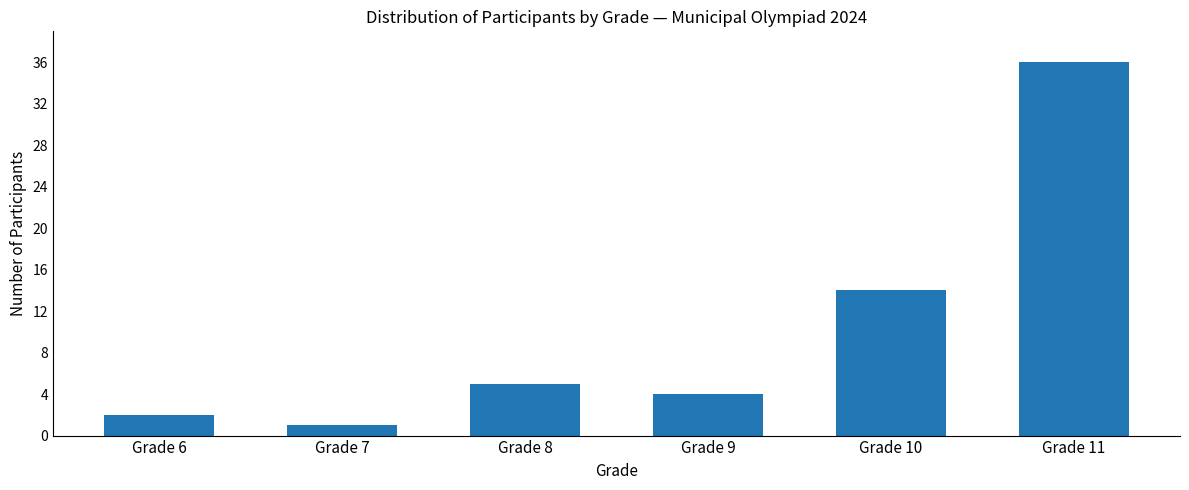

Are the bars grouped side by side (vs. stacked)?

No